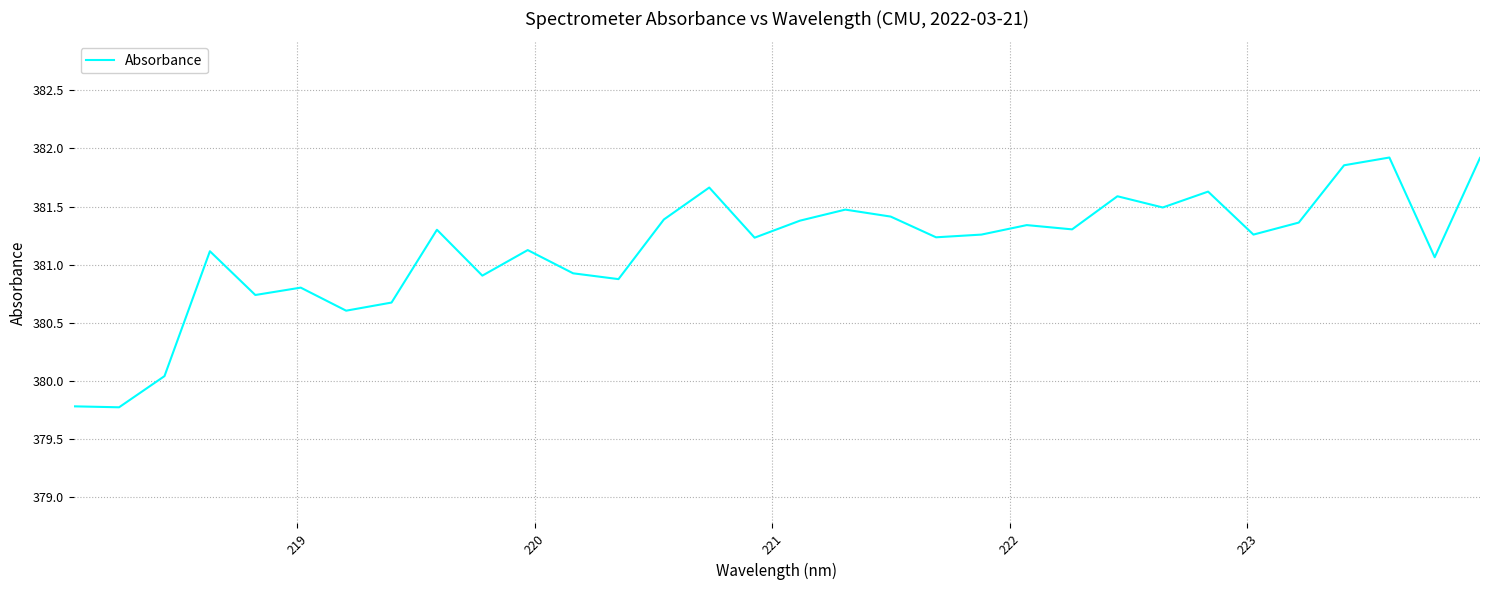

What is the minimum value shown in the chart?

379.8